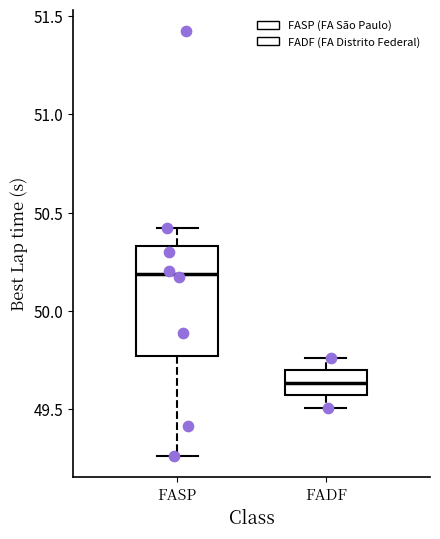

Which box has the lowest median line?

FADF